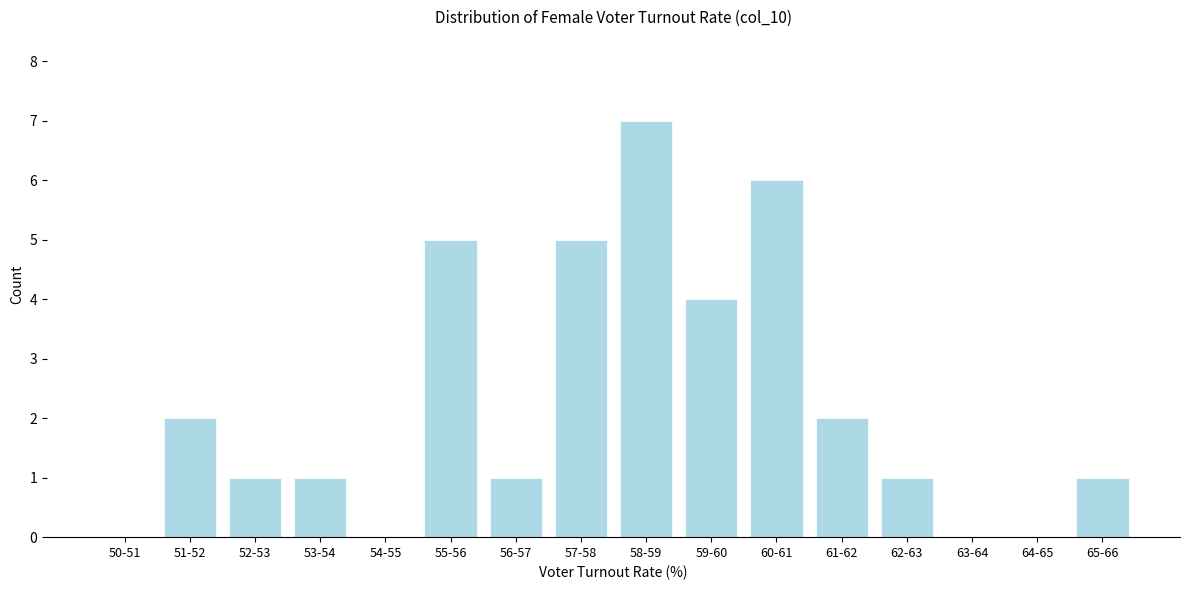

Reading right to left, what are all the values shown in this chart?

65-66=1	64-65=0	63-64=0	62-63=1	61-62=2	60-61=6	59-60=4	58-59=7	57-58=5	56-57=1	55-56=5	54-55=0	53-54=1	52-53=1	51-52=2	50-51=0